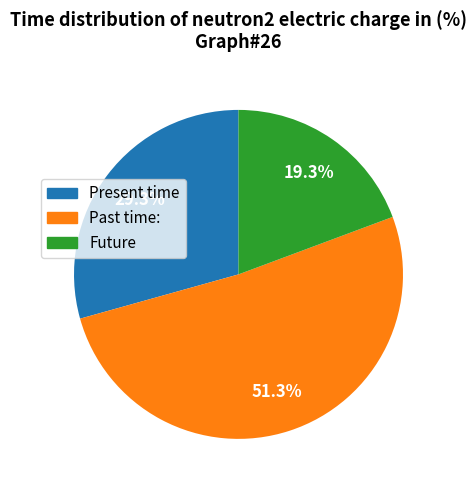

Count the number of slices in the pie.

3